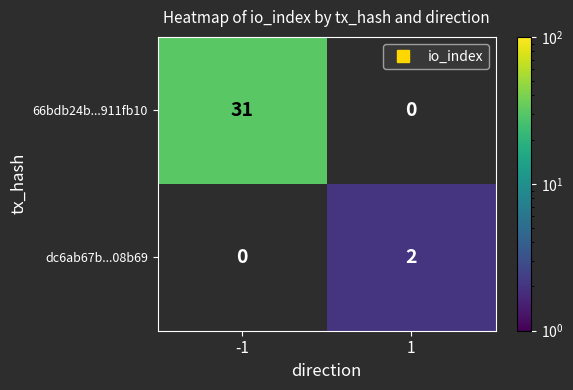

At which label does dc6ab67b...08b69 reach its peak?

-1